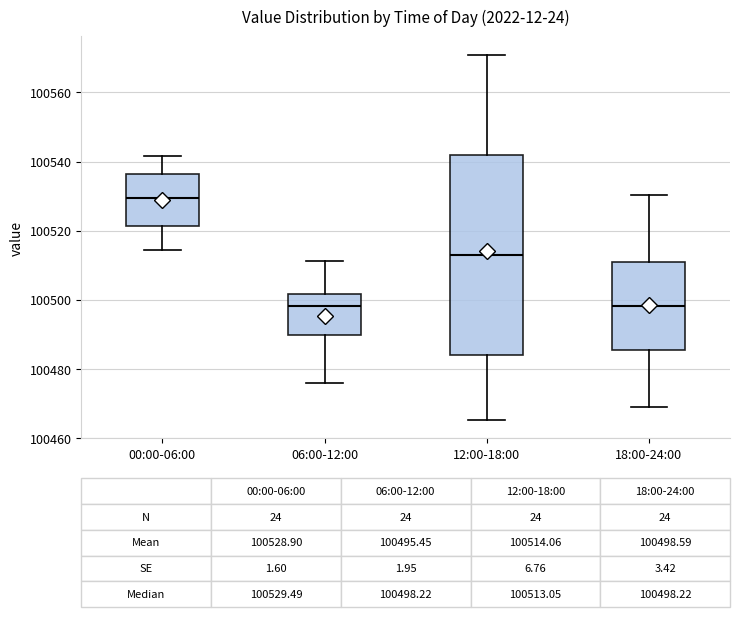

Comparing the boxes themselves (not the whiskers), which one is the tallest?

12:00-18:00